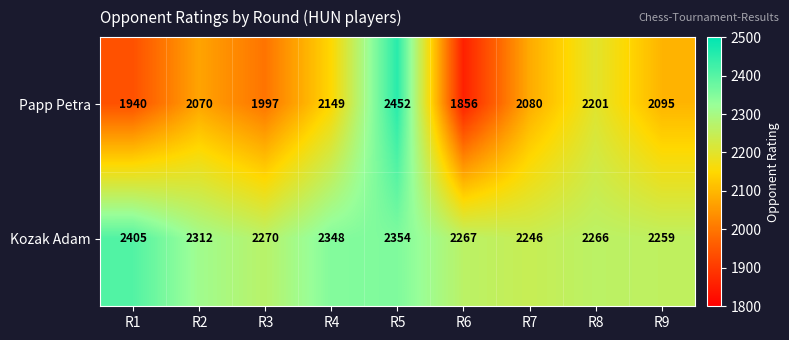

List the labels in order of Papp Petra value, largest first.

R5, R8, R4, R9, R7, R2, R3, R1, R6